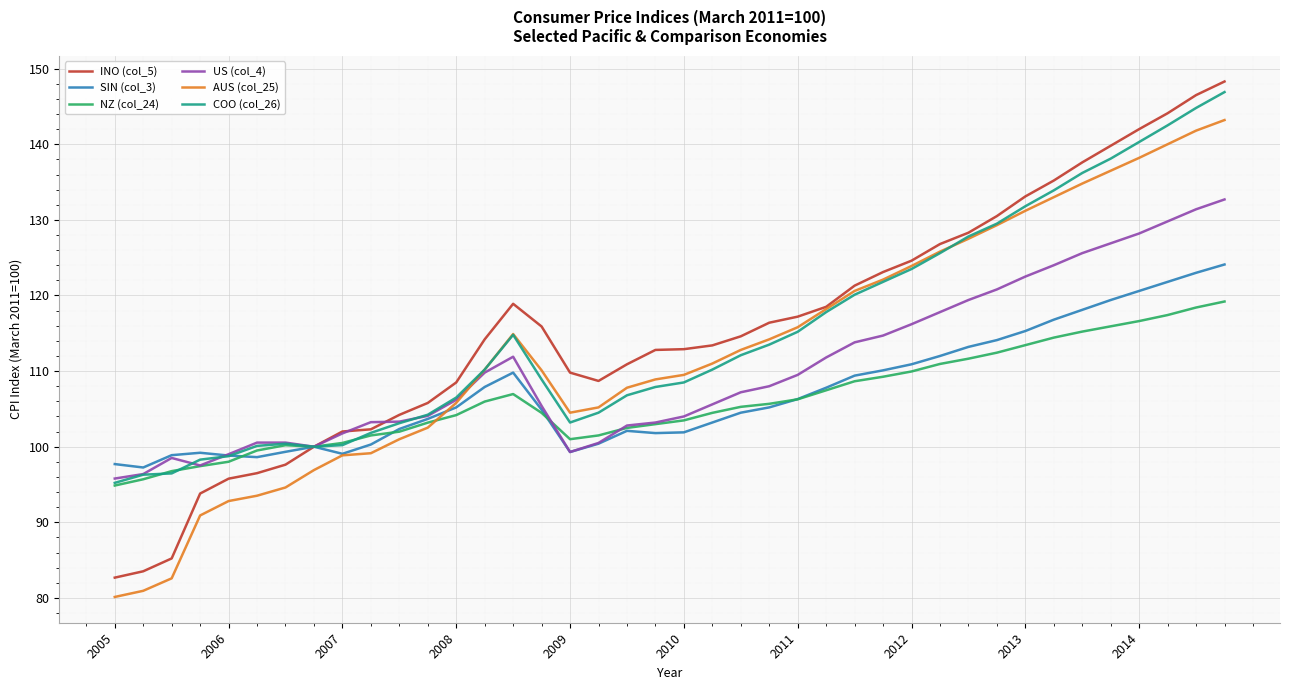

Which series has the widest spread of values?

INO (col_5)